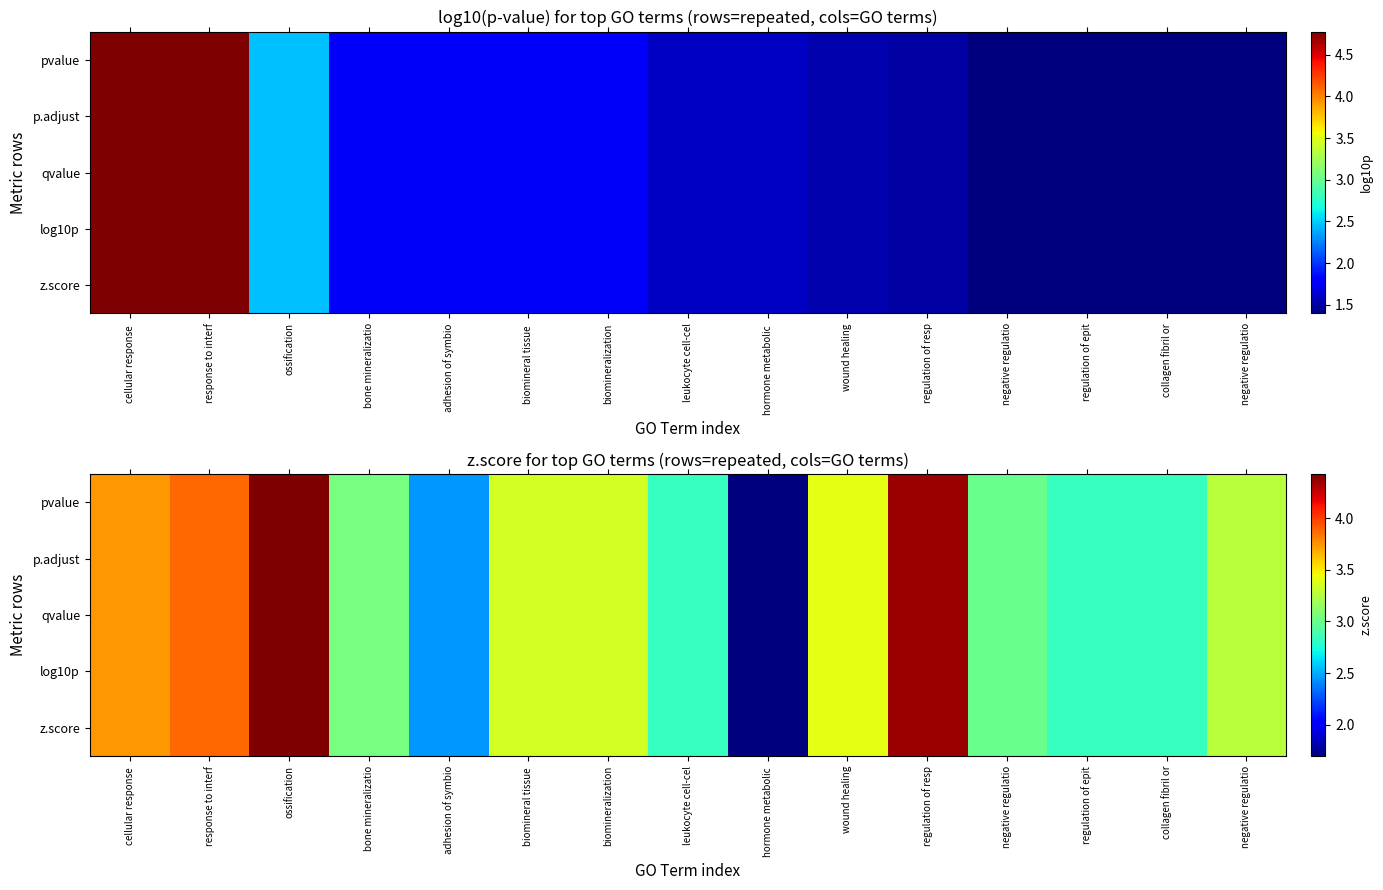

What is the difference between the second highest and second lowest values in the p.adjust series?

1.9